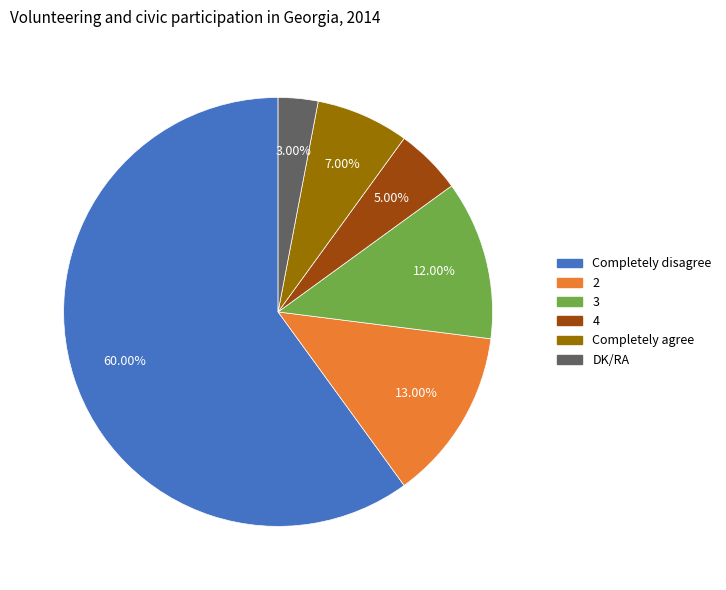

Which category has the smallest portion of the pie?

DK/RA